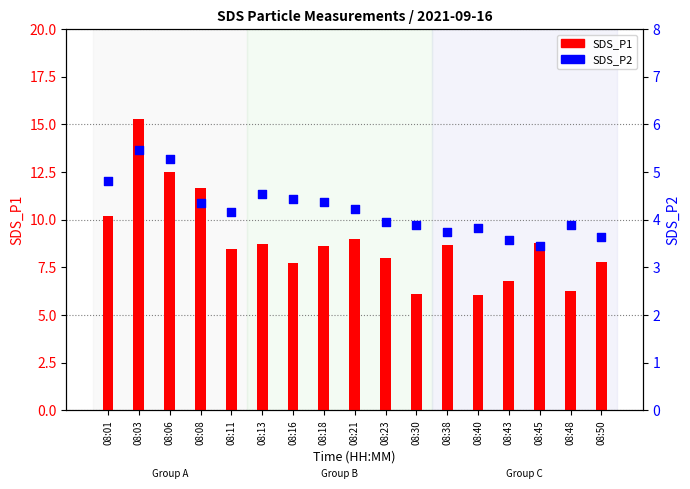

What are all the series names shown in the legend?

SDS_P1, SDS_P2